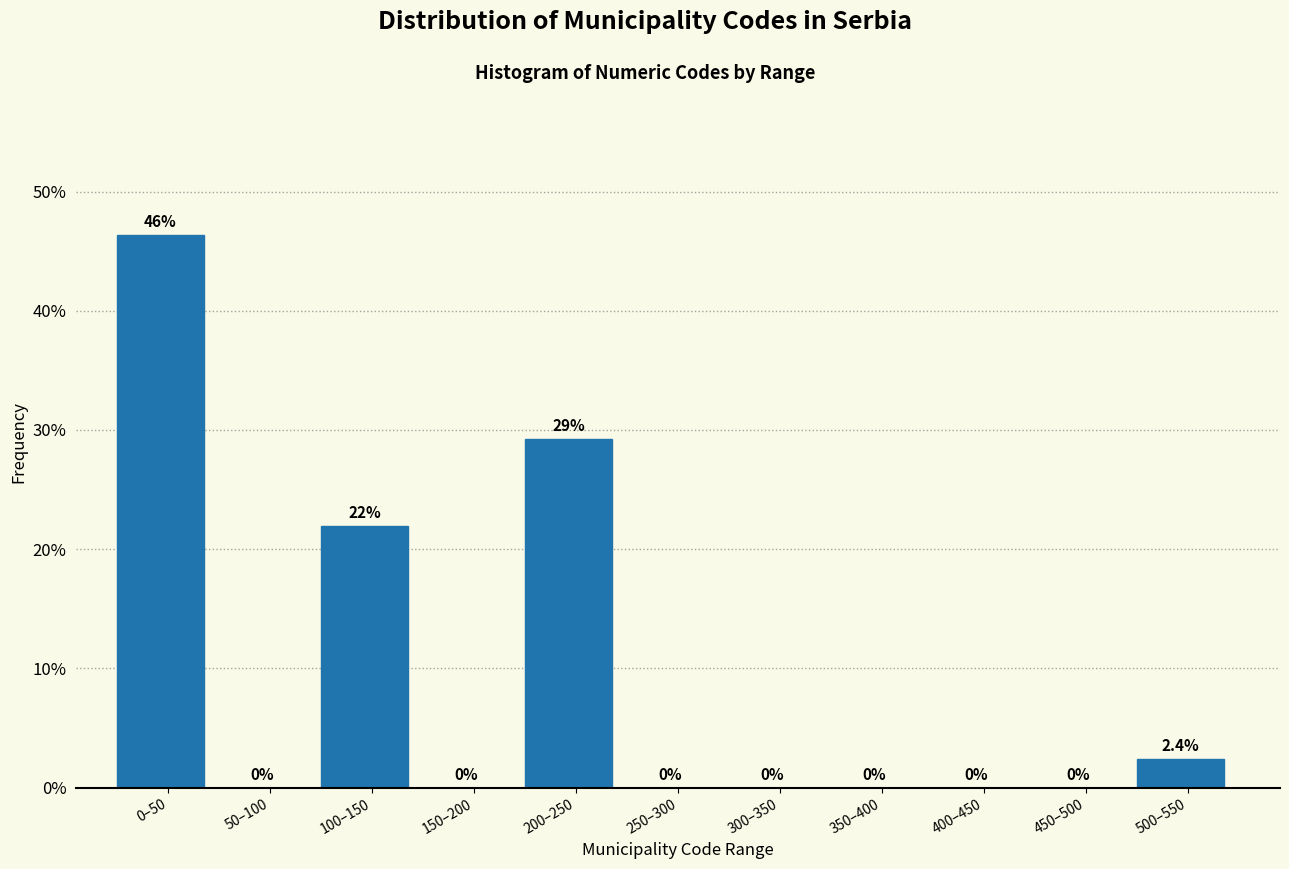

Reading right to left, list all the values displayed in this chart.

500–550=2.4	450–500=0.0	400–450=0.0	350–400=0.0	300–350=0.0	250–300=0.0	200–250=29.3	150–200=0.0	100–150=22.0	50–100=0.0	0–50=46.3